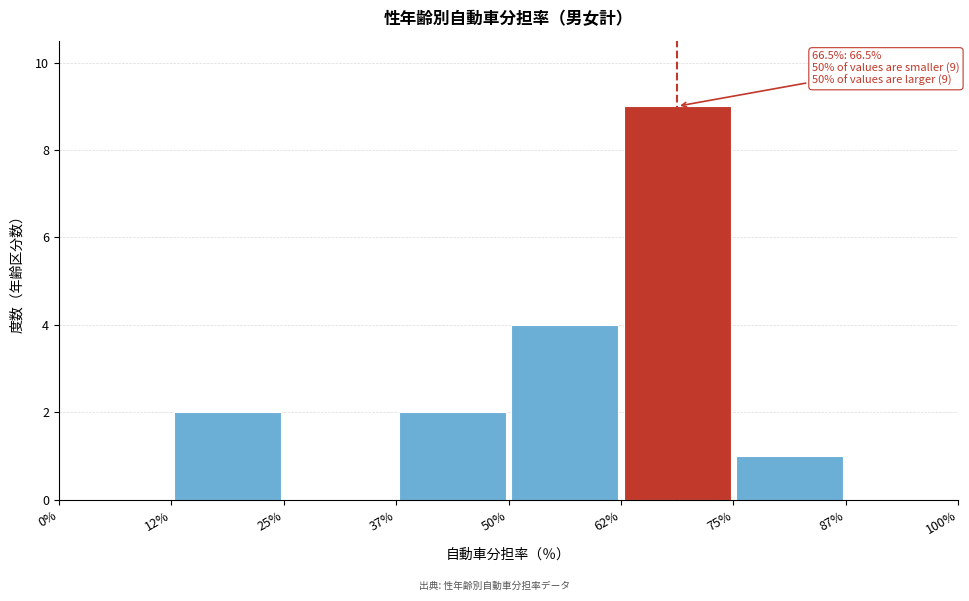

Which range on the x-axis has the tallest bar?

62% to 75%